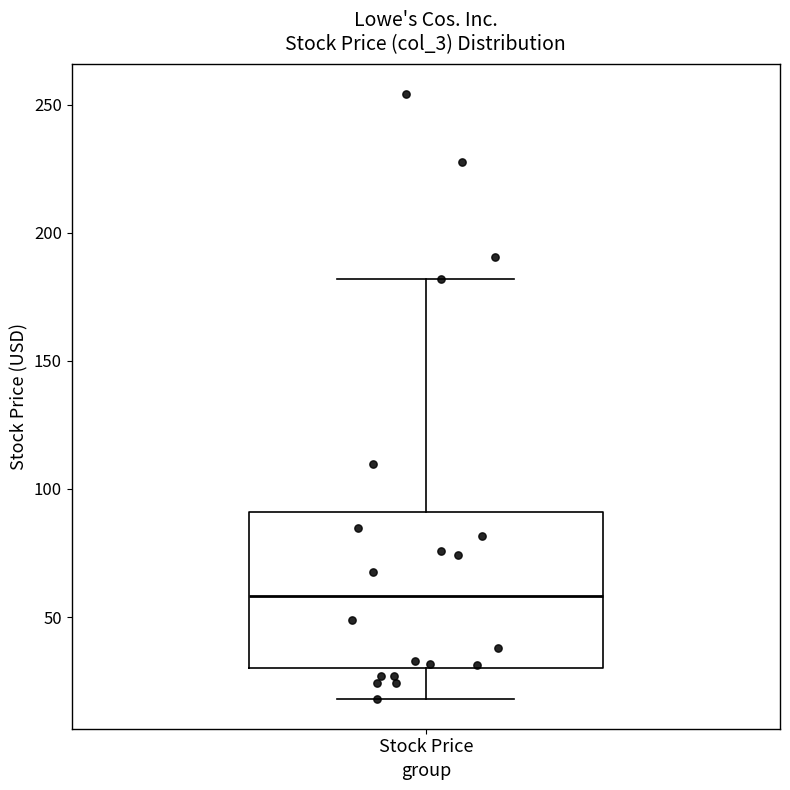

Read this box plot against the y-axis: the position of the median line, the range covered by the box, and the ends of both whiskers. The values are not printed on the chart, so give them approximately, as read against the axis.

median 60, box 30 to 90, whiskers 20 to 180